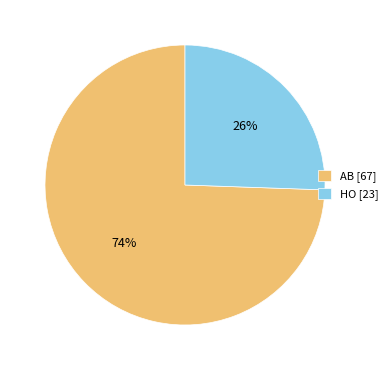

Is it true that AB is 74% of the pie?

True